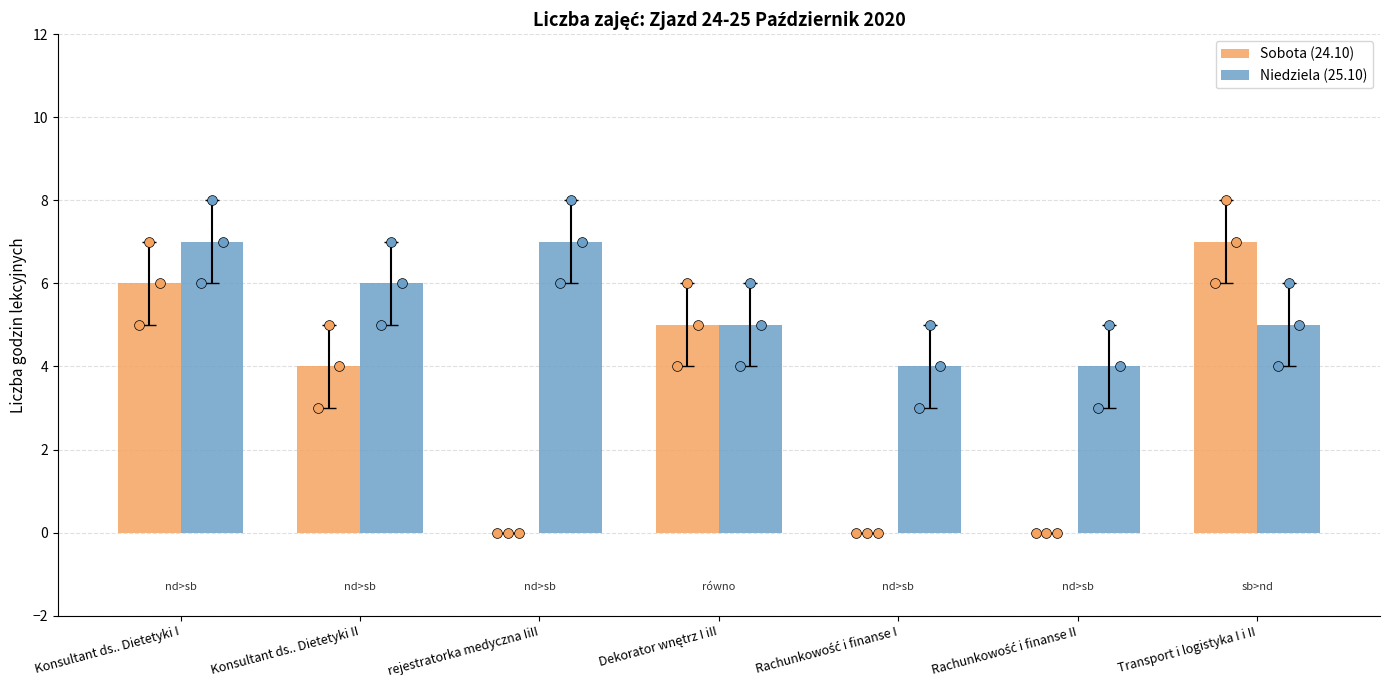

At how many categories does at least one series exceed 1?

7